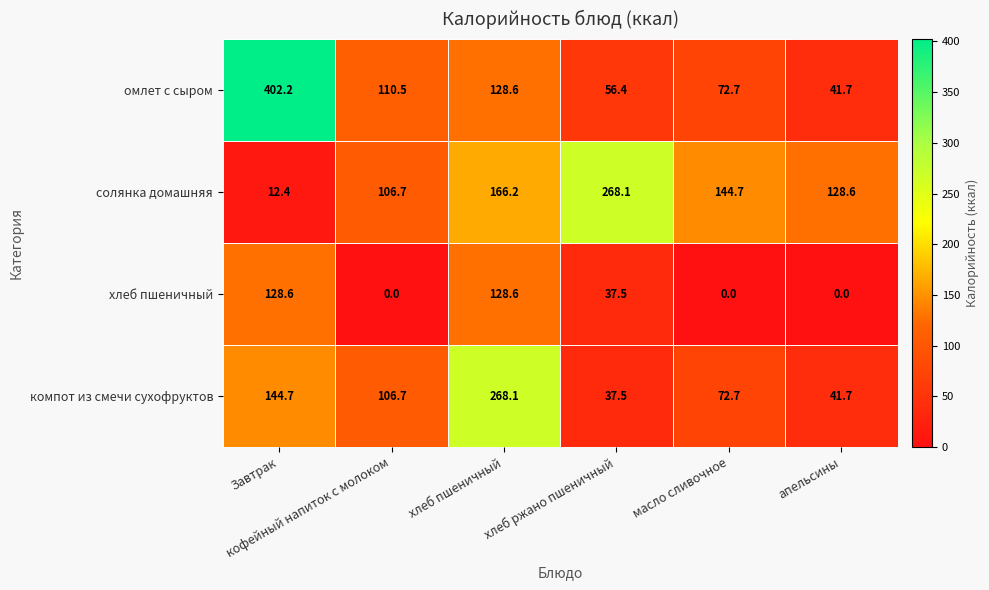

What is the greatest value displayed?

402.2